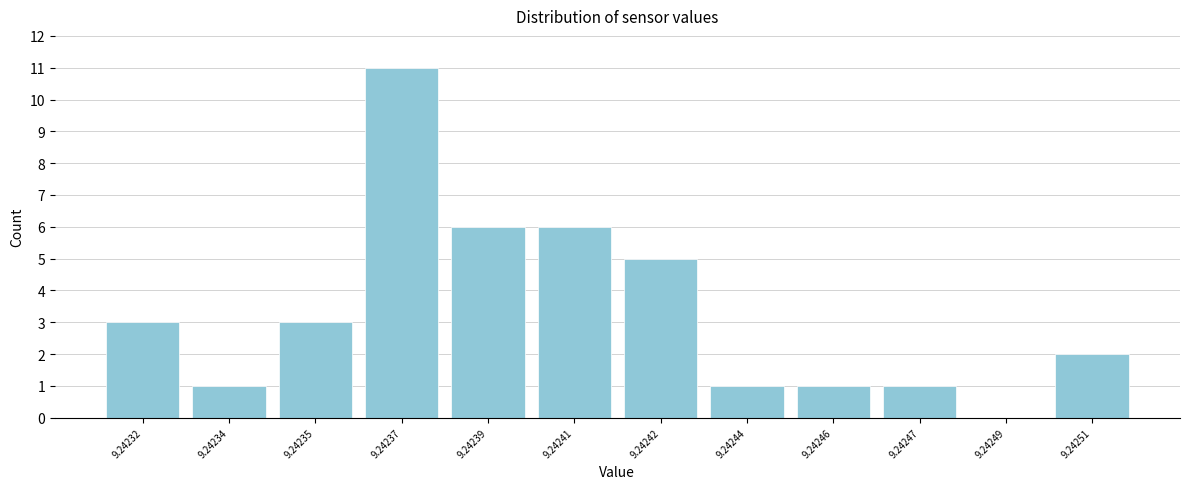

Reading left to right, list all the values displayed in this chart.

9.24232=3	9.24234=1	9.24235=3	9.24237=11	9.24239=6	9.24241=6	9.24242=5	9.24244=1	9.24246=1	9.24247=1	9.24249=0	9.24251=2